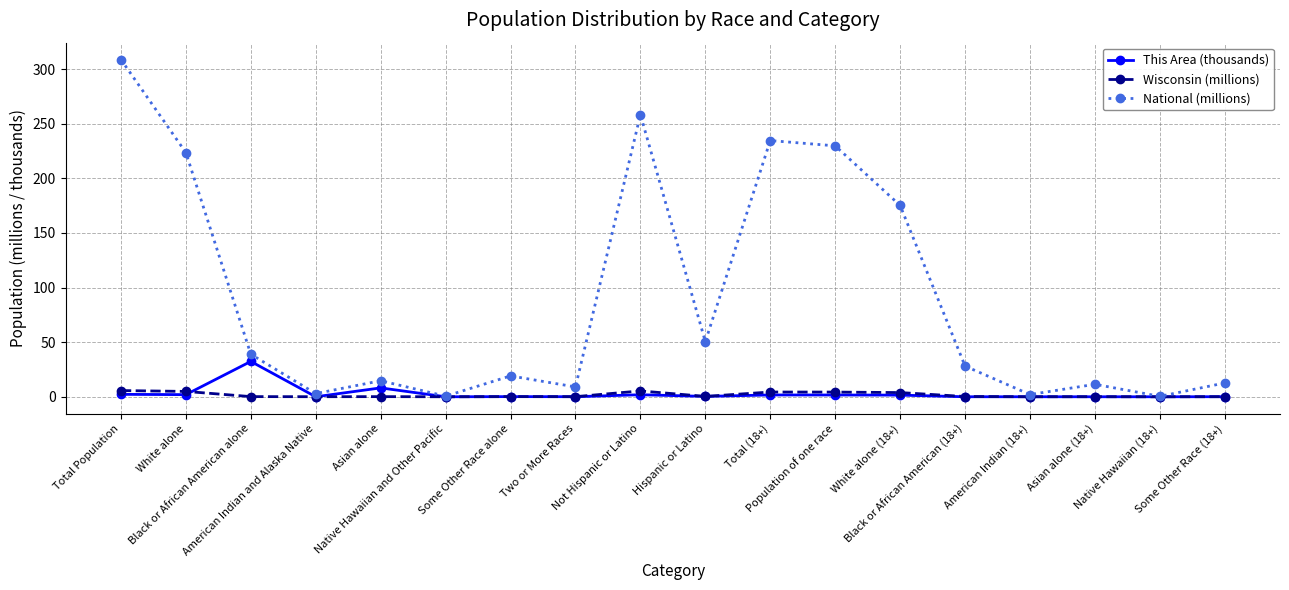

Is it true that This Area (thousands) equals 1.5 at White alone (18+)?

True